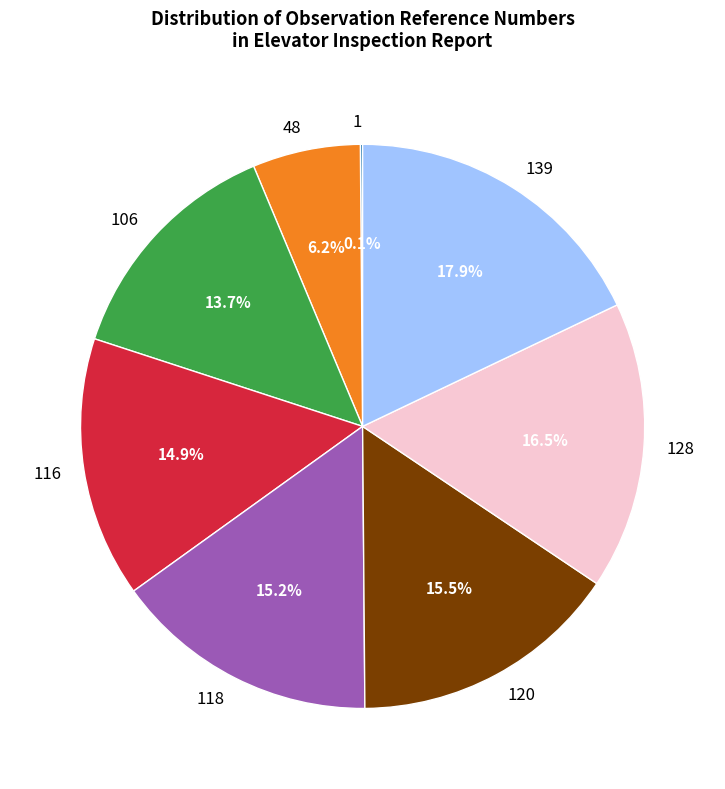

Does any single category account for the majority?

No